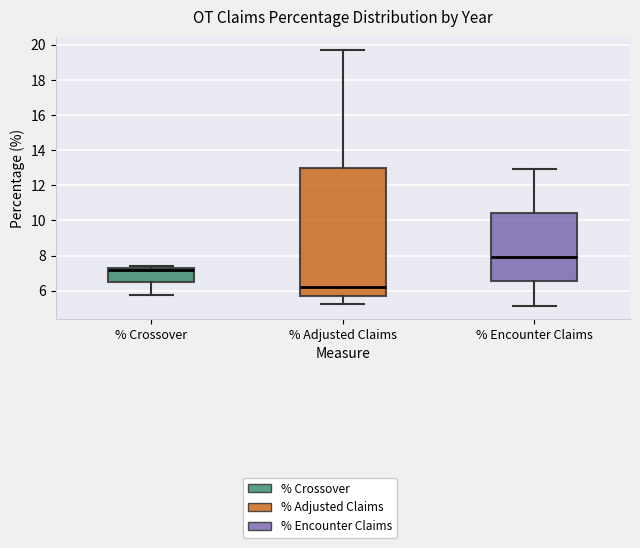

Which box is the tallest, from its lower edge to its upper edge?

% Adjusted Claims